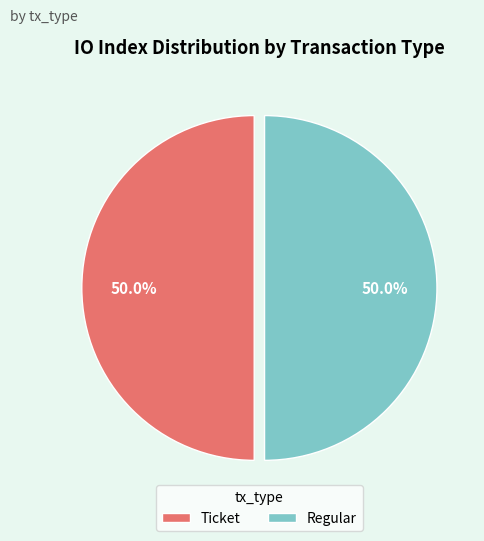

Count the number of slices in the pie.

2